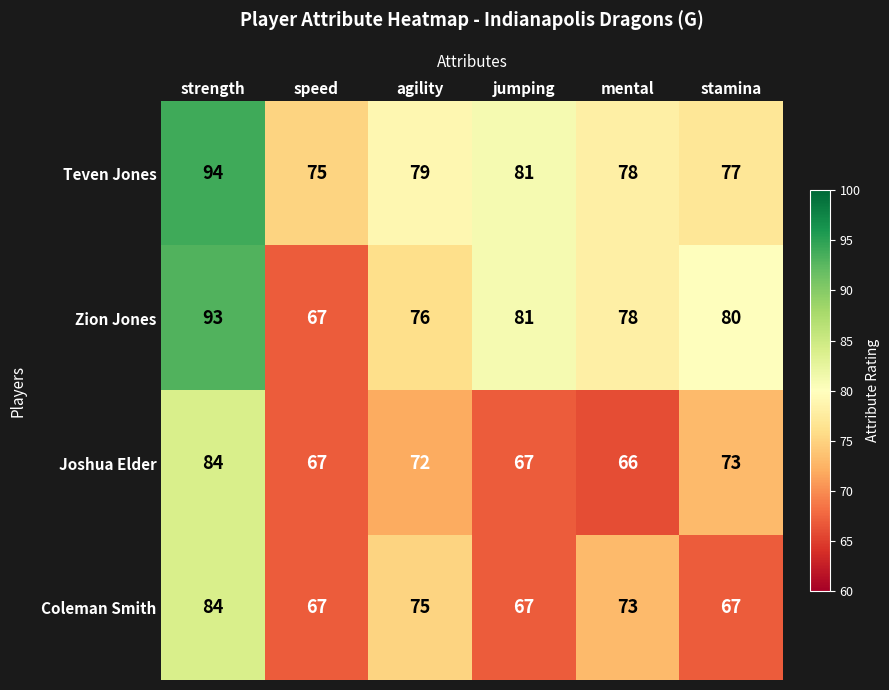

At which label does Coleman Smith first exceed 73?

strength